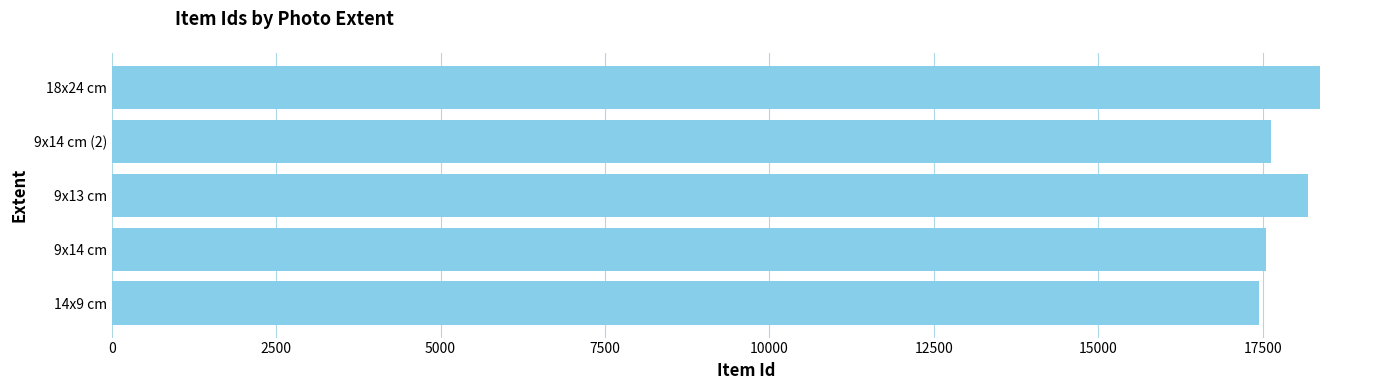

Between 9x13 cm and 9x14 cm (2), which is larger?

9x13 cm